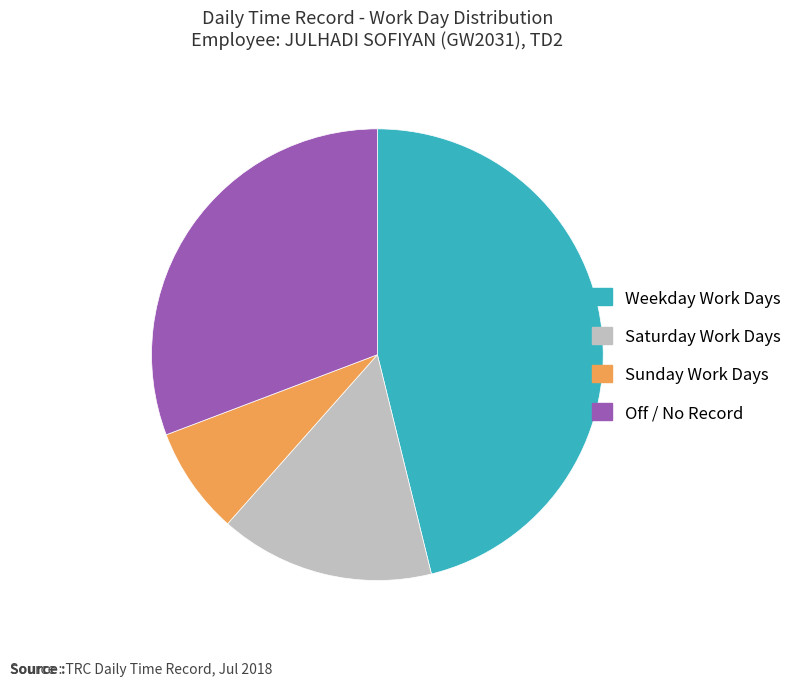

Rank the categories by value from lowest to highest.

Sunday Work Days, Saturday Work Days, Off / No Record, Weekday Work Days